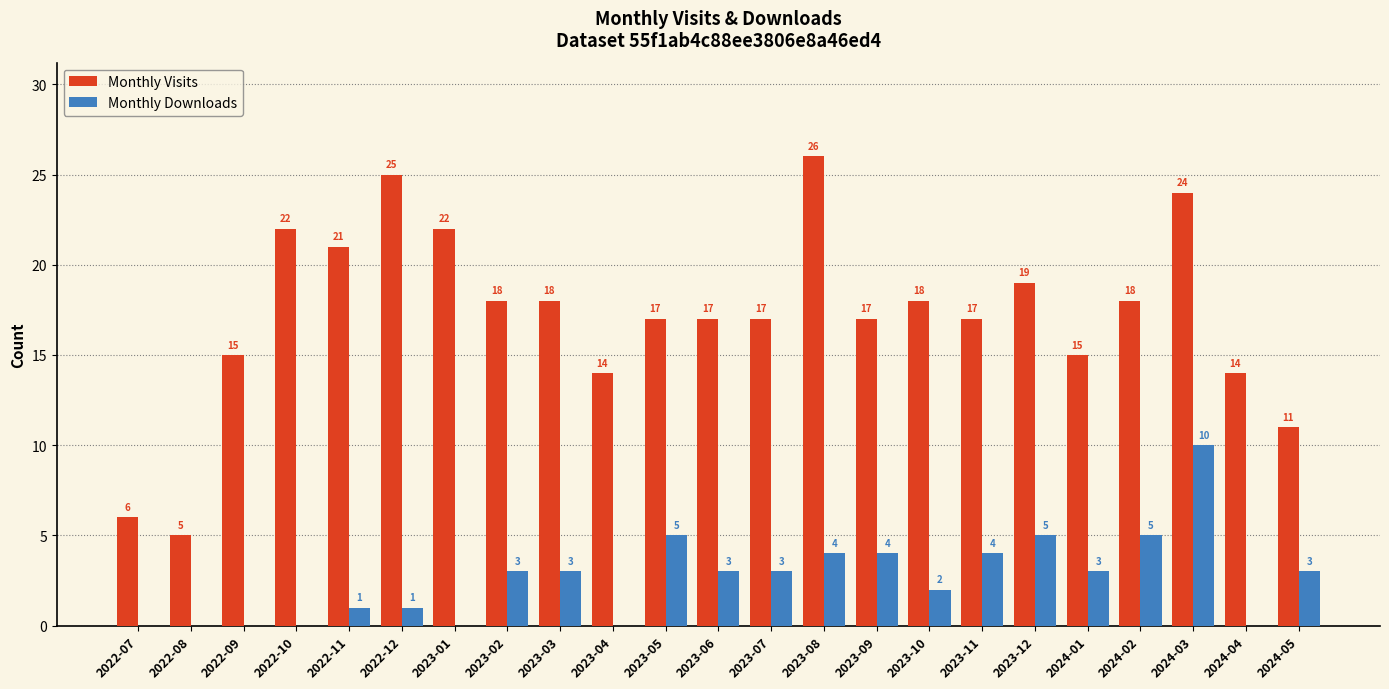

At which category is the sum across all series the highest?

2024-03